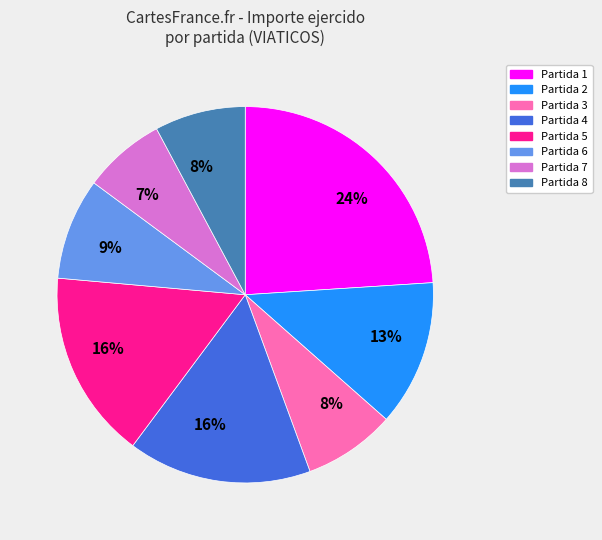

To the nearest percent, what is the difference between the largest and smallest slice percentages?

17%